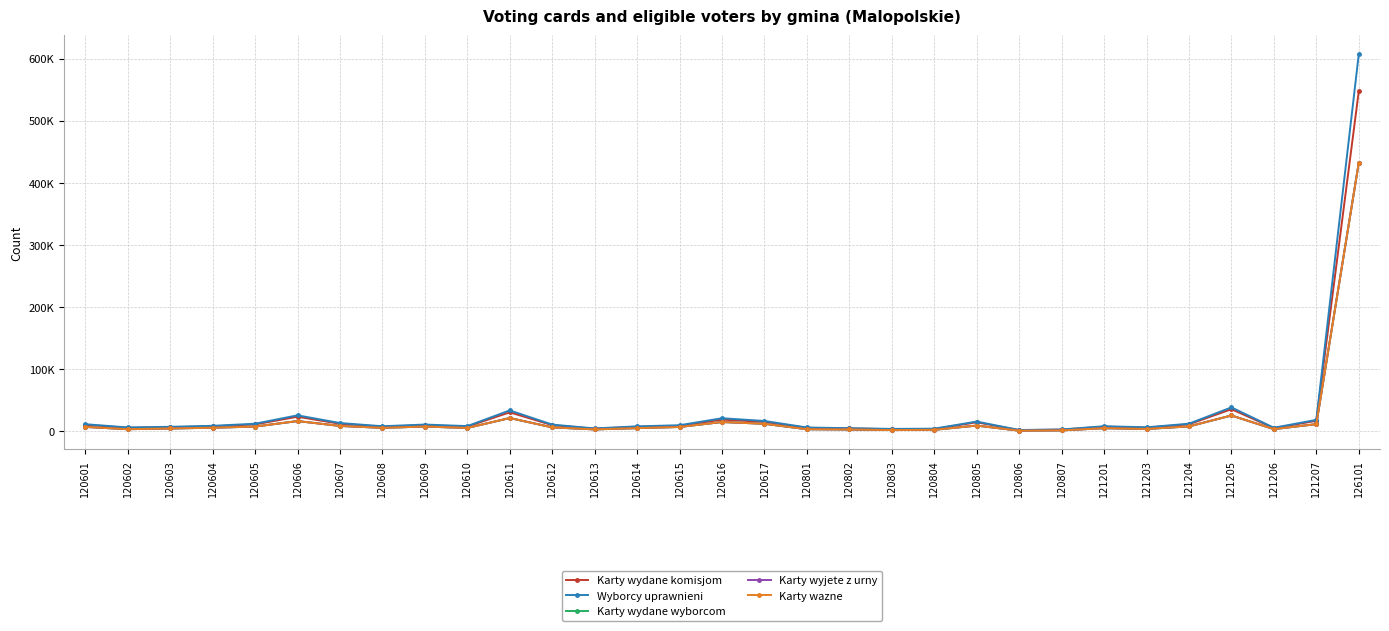

The Karty wydane komisjom series shows 1896 at 120806. True or false?

True